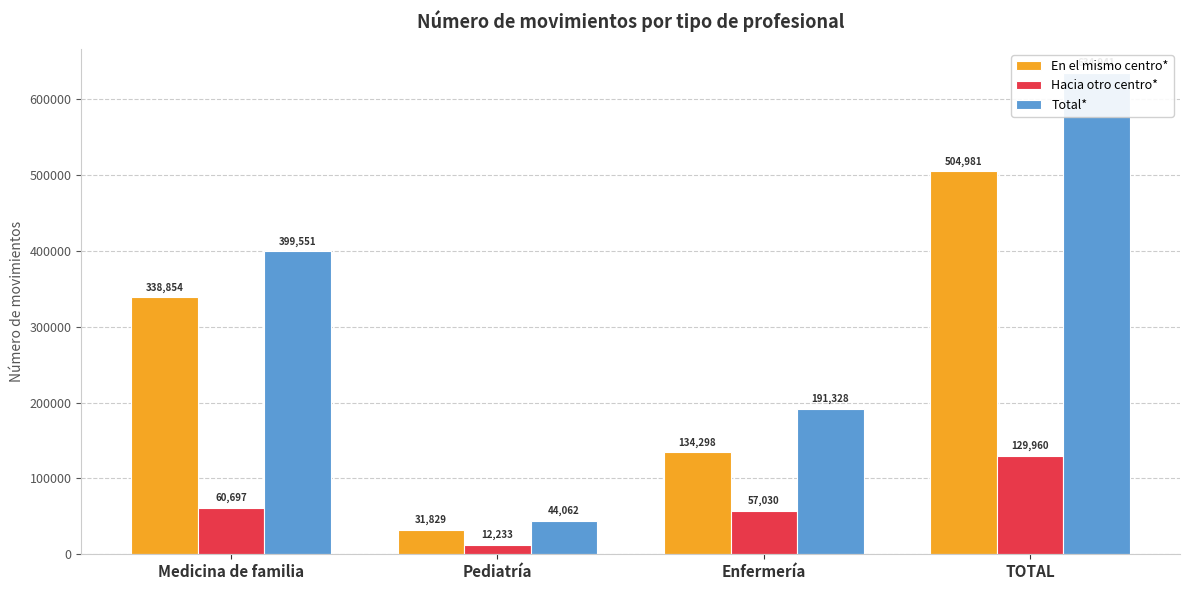

What is the average value of the En el mismo centro* series?

252490